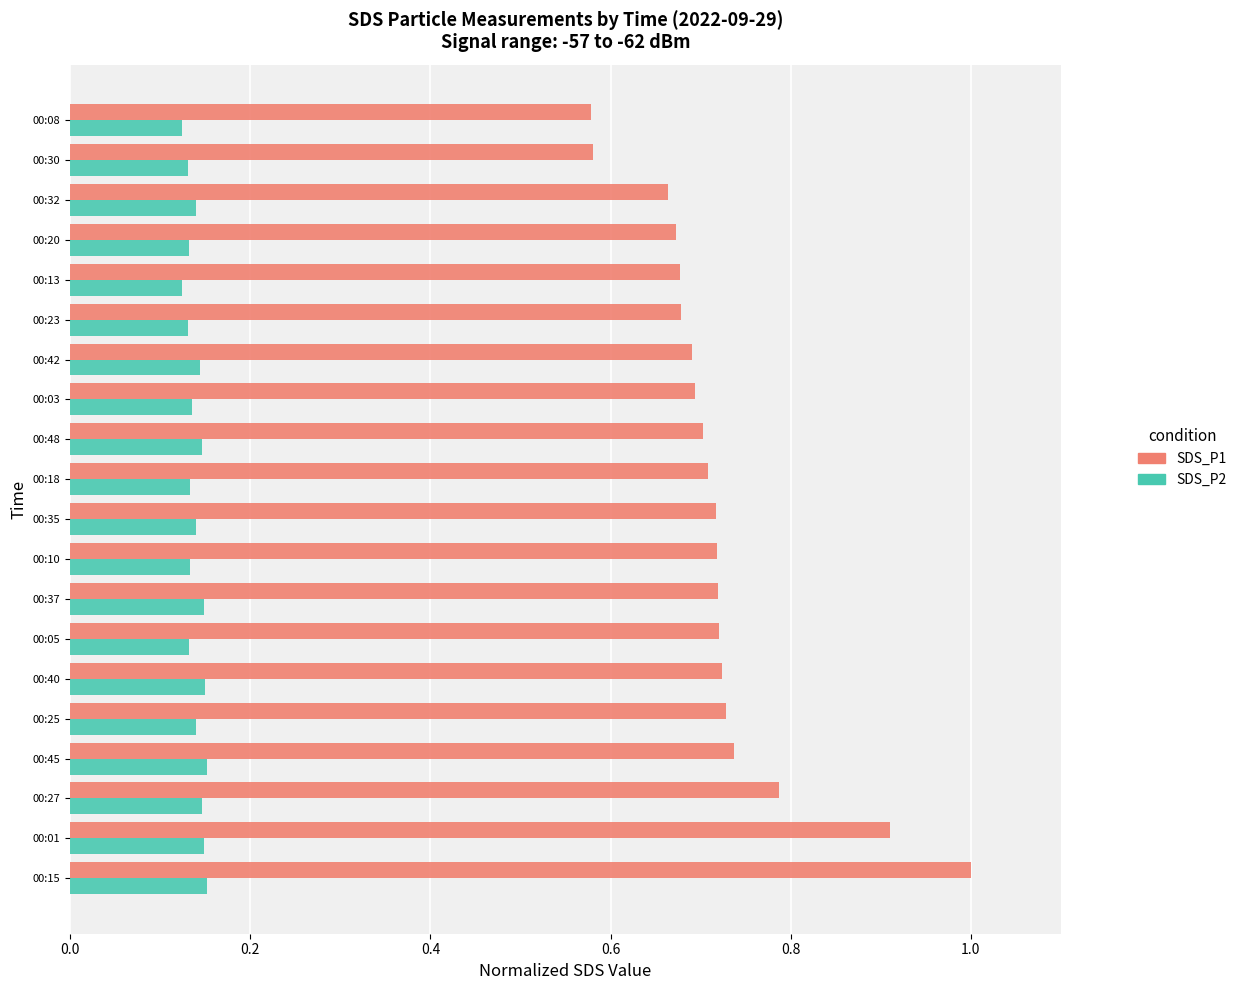

The SDS_P2 series shows 0.2 at 00:01. True or false?

False